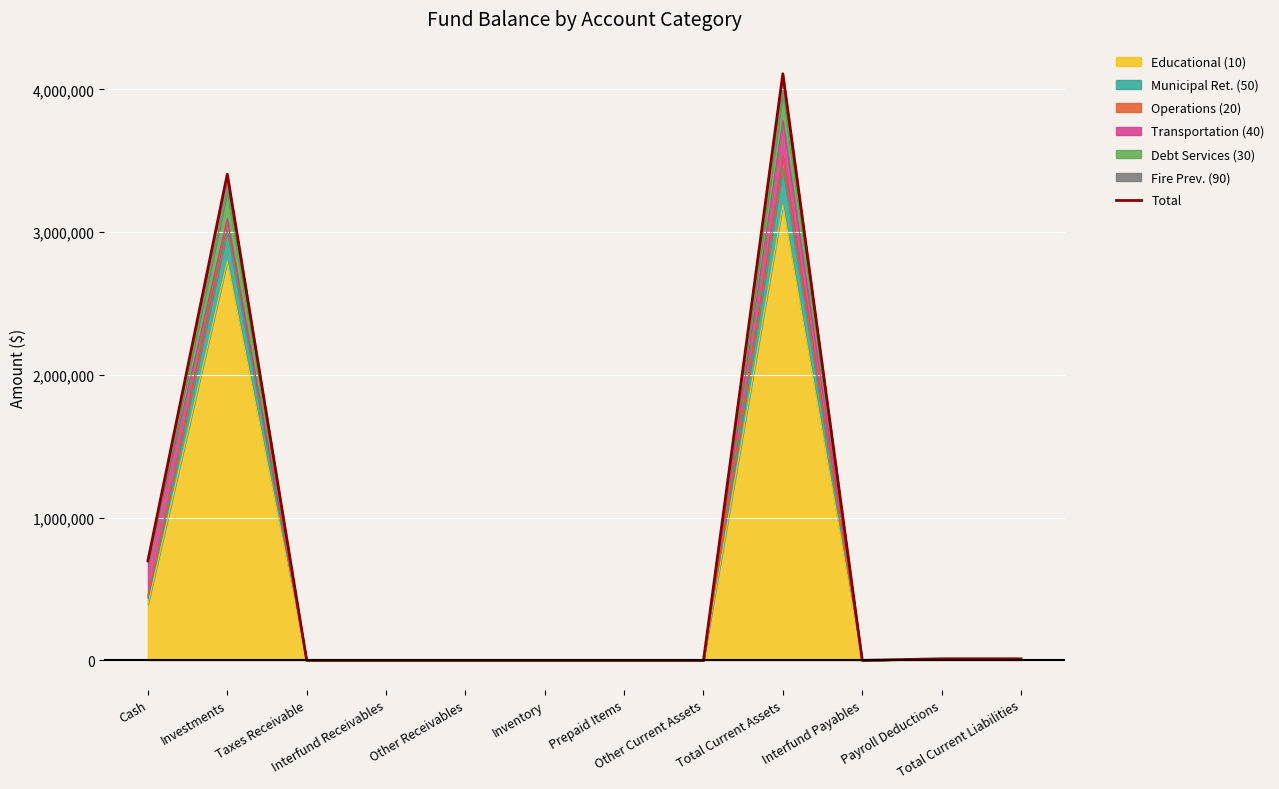

List the labels in order of value, smallest first.

Taxes Receivable, Interfund Receivables, Other Receivables, Inventory, Prepaid Items, Other Current Assets, Interfund Payables, Payroll Deductions, Total Current Liabilities, Cash, Investments, Total Current Assets